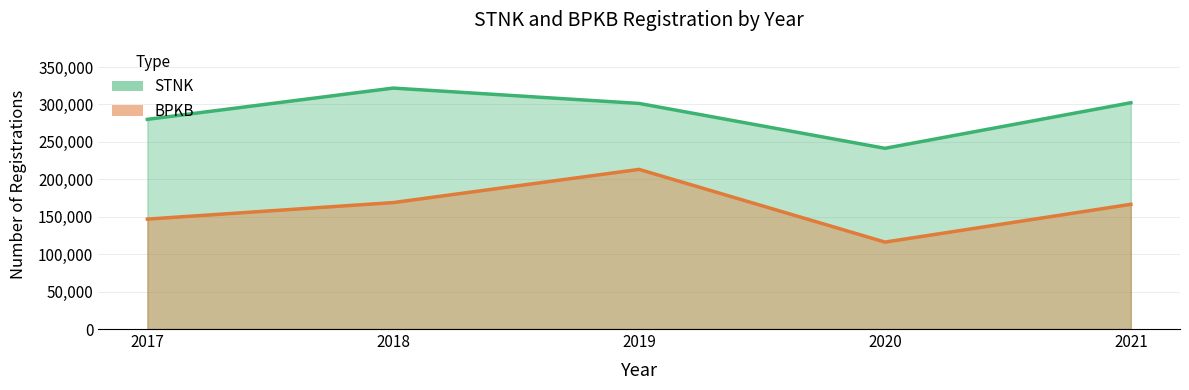

Which label corresponds to the smallest value in the chart?

2020